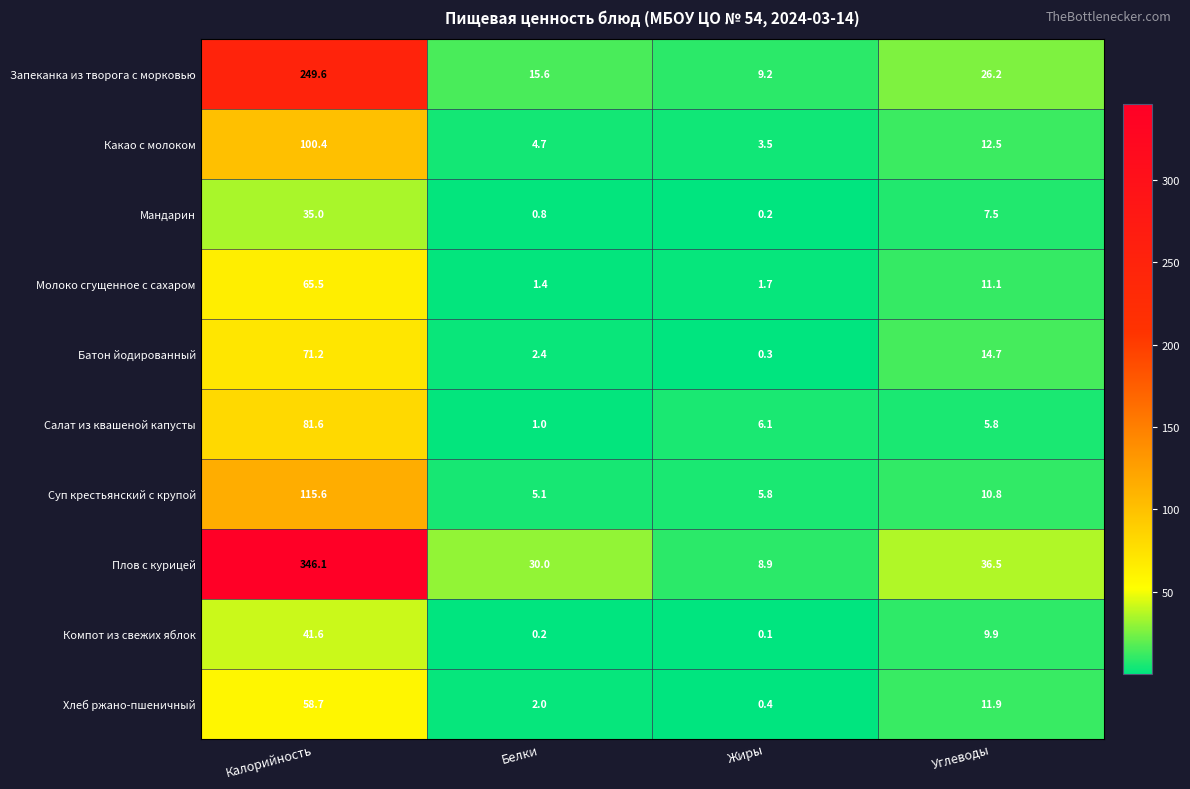

Is it true that Запеканка из творога с морковью equals 424.5 at Калорийность?

False